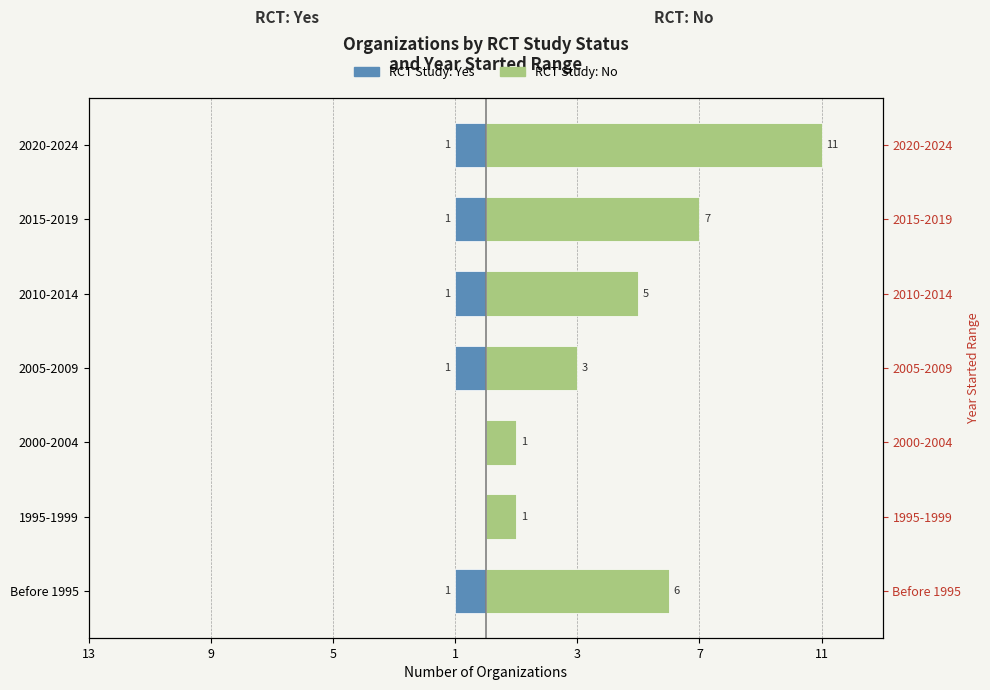

What is the difference between the No (RCT) values at 2010-2014 and 2000-2004?

4